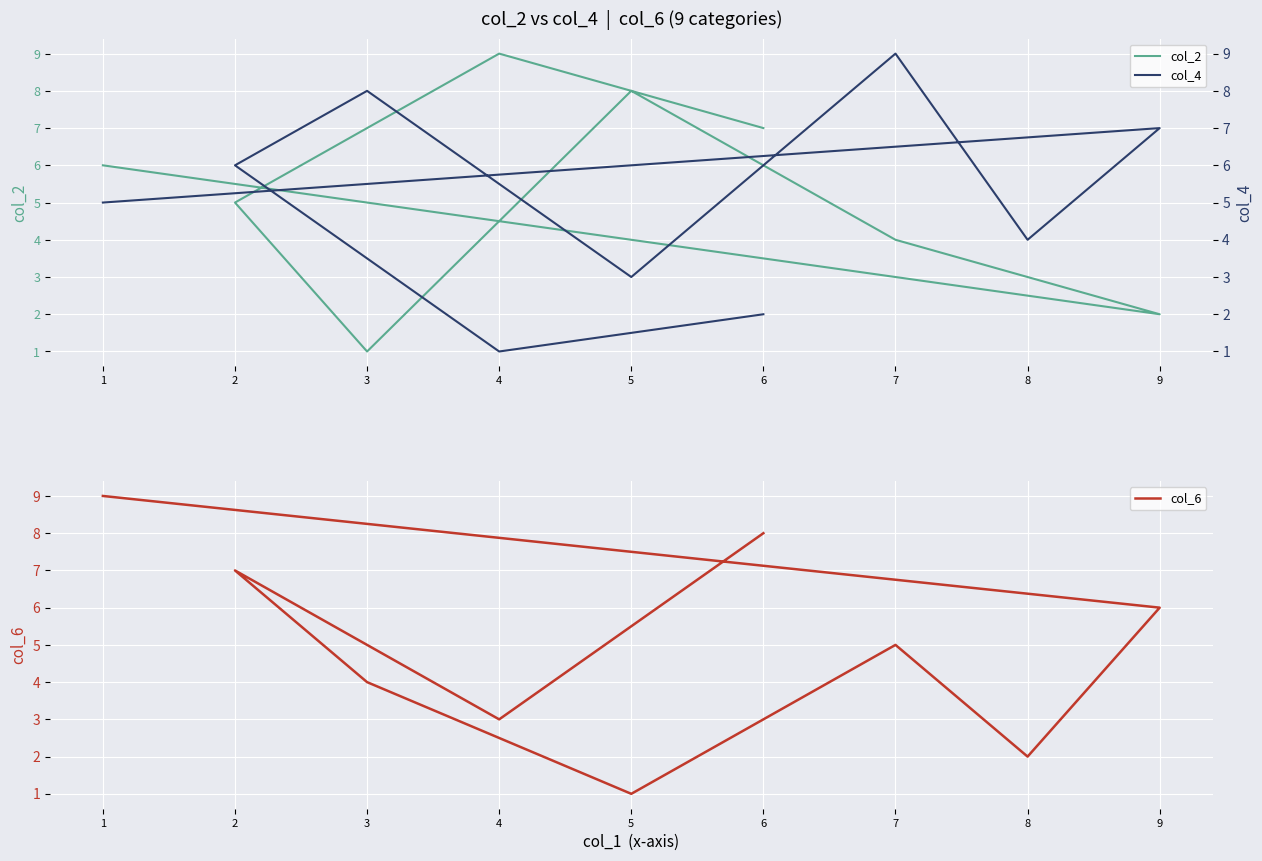

What is the sum of all col_2 values?

45